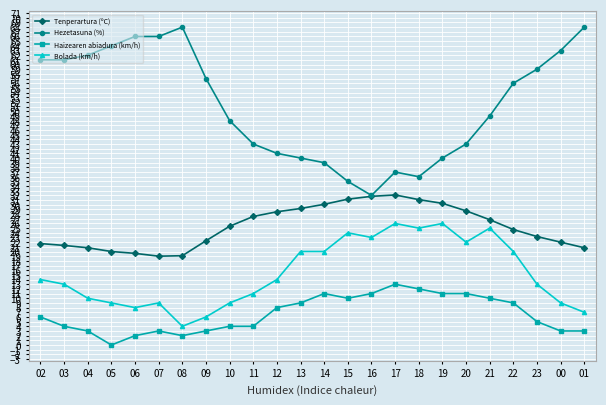

What is the label of the 2nd point from the left?

03